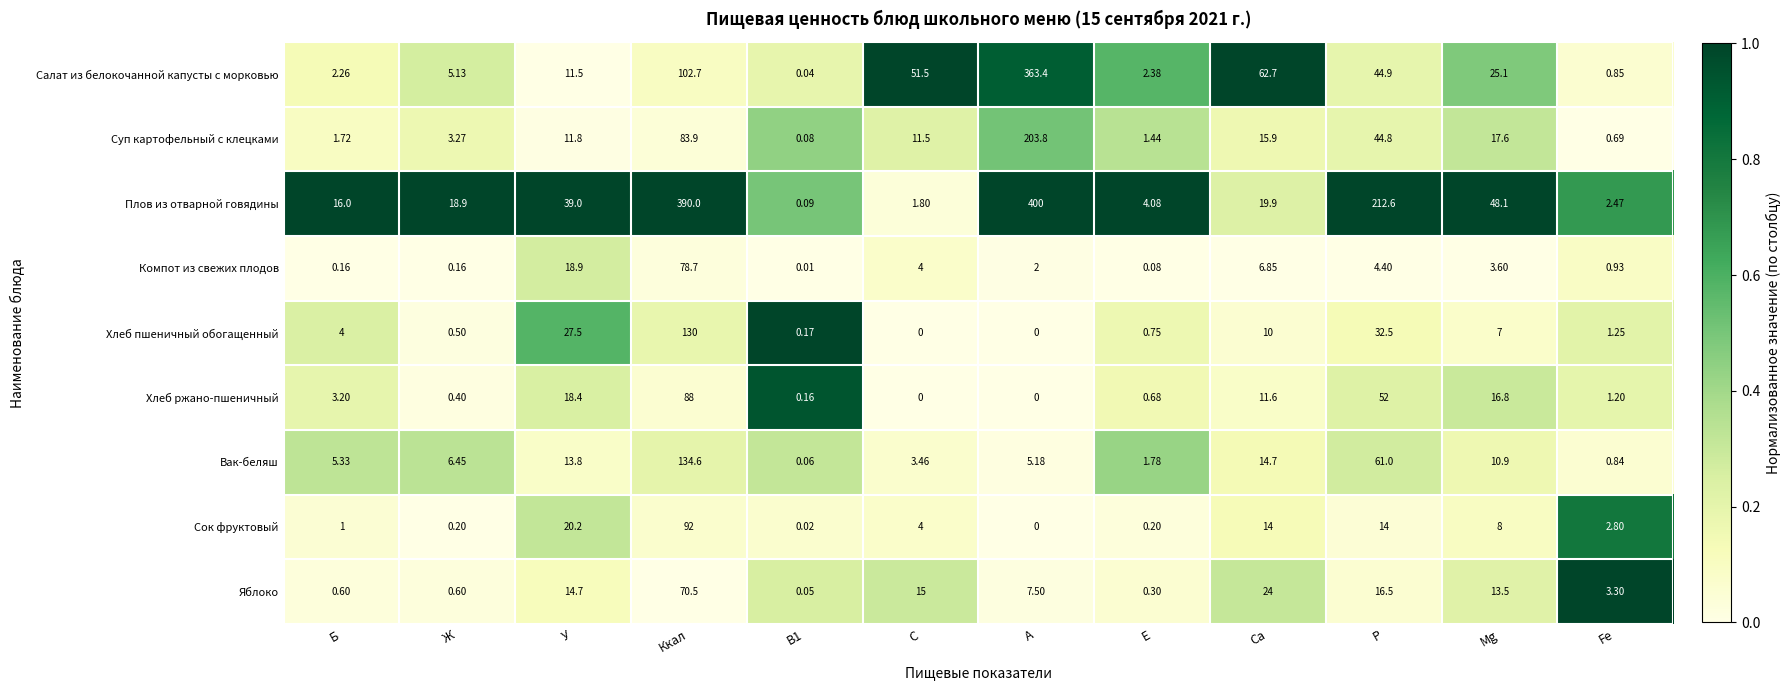

What is the difference between the highest and lowest values at У?

27.5